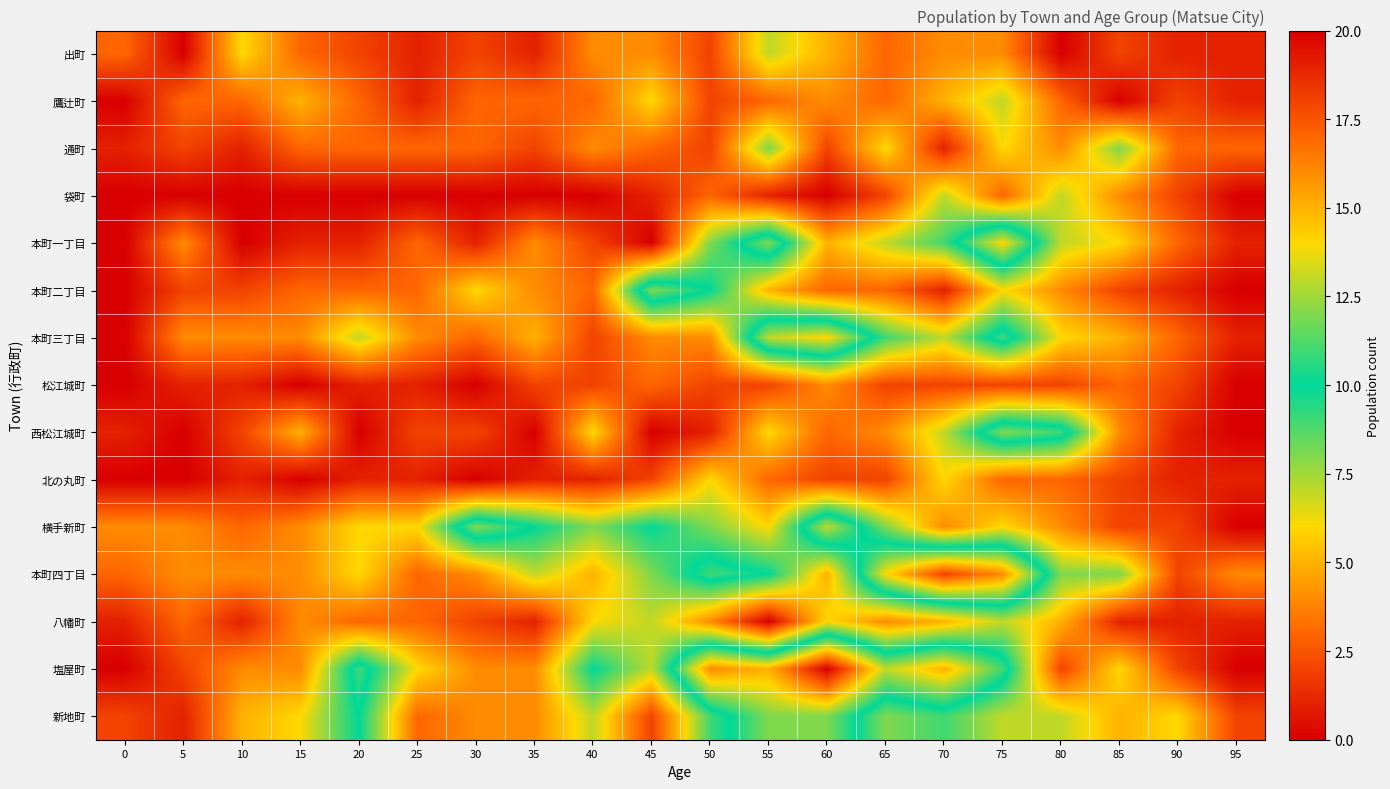

Which series changed the most between 0 and 5?

本町一丁目